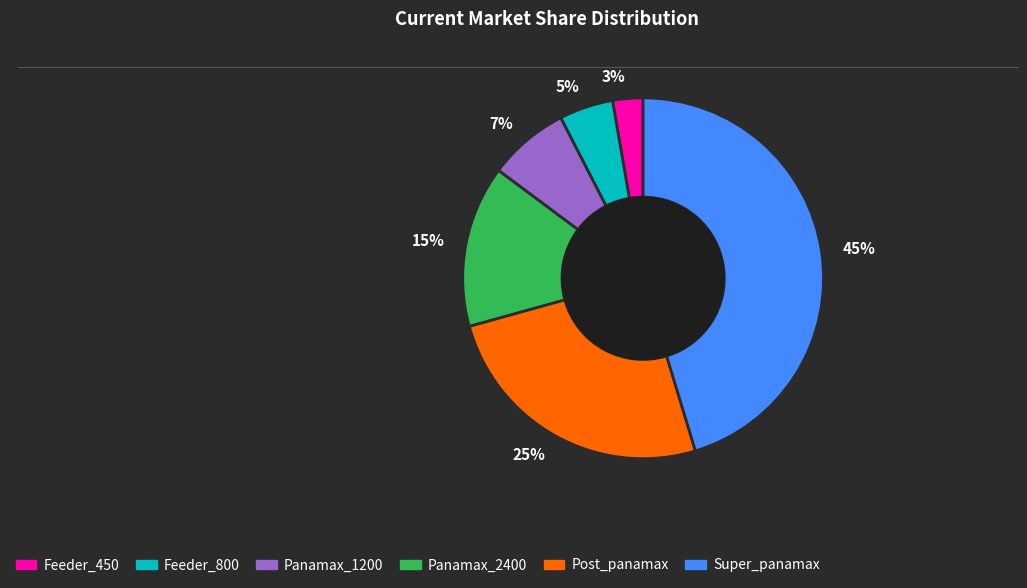

Which has a higher value, Panamax_1200 or Post_panamax?

Post_panamax